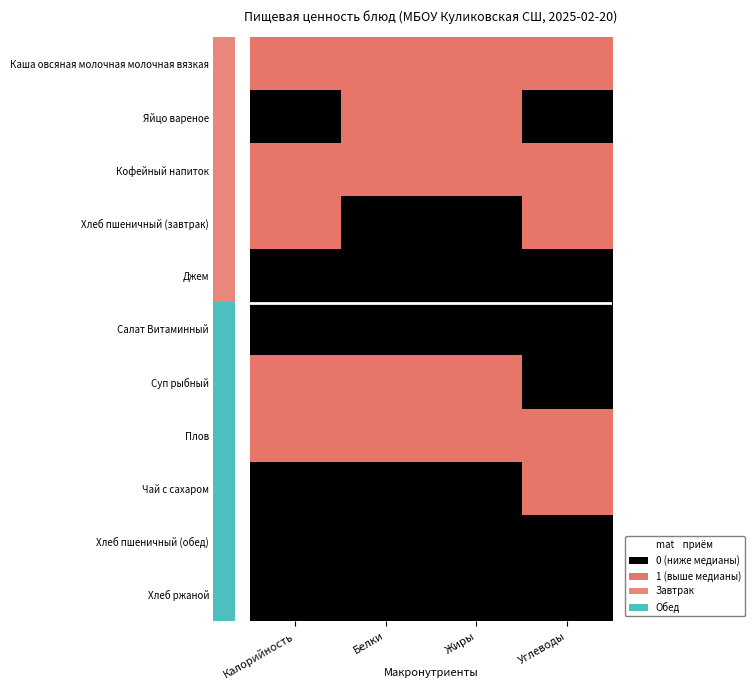

What is the total value across all series at Жиры?

5